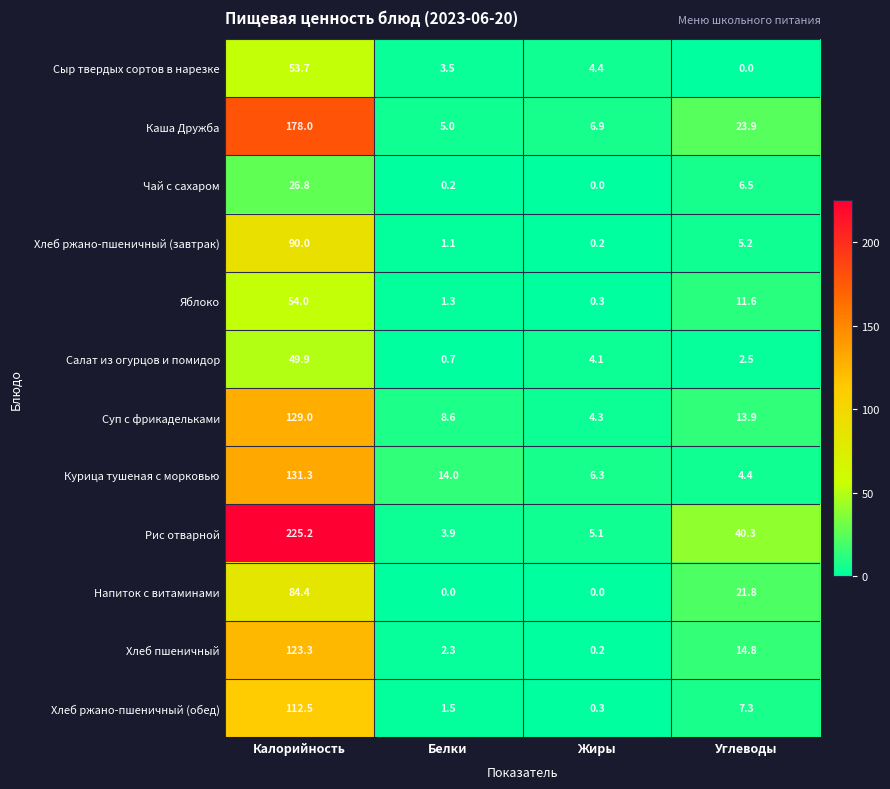

What is the greatest value displayed?

225.2